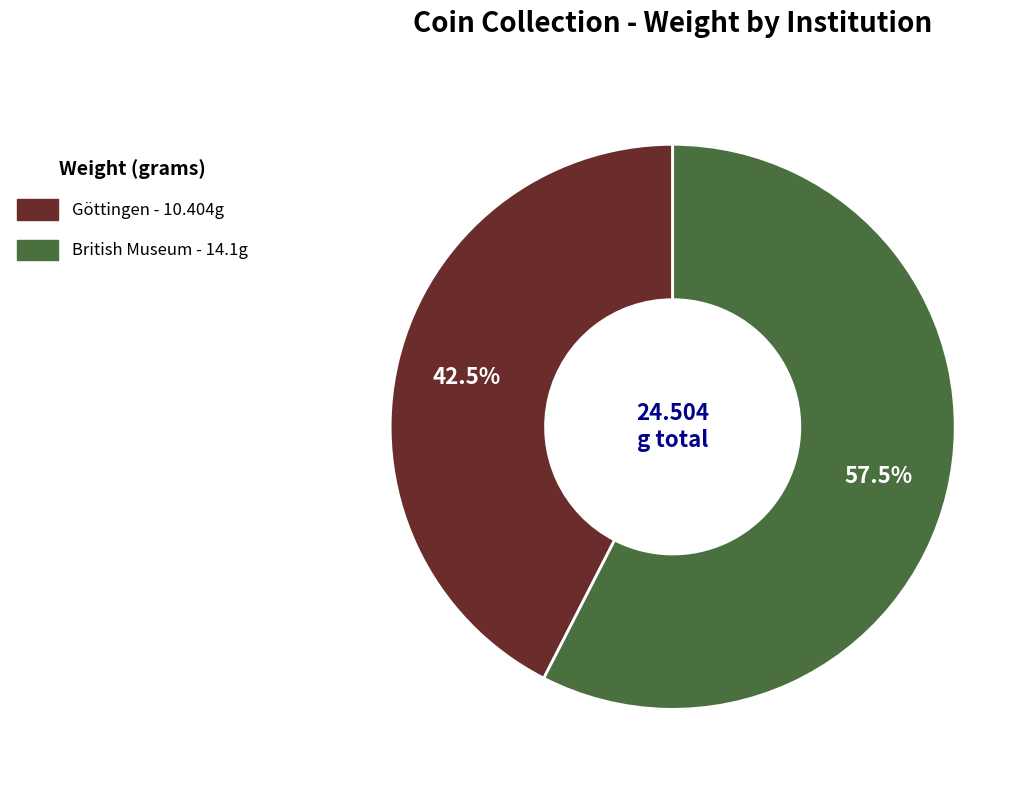

Does any single category account for the majority?

Yes